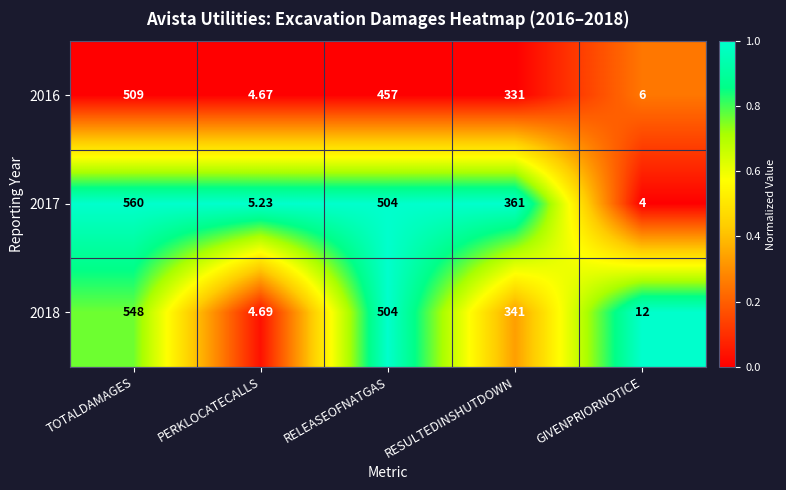

Rank the categories by 2016 value from highest to lowest.

TOTALDAMAGES, RELEASEOFNATGAS, RESULTEDINSHUTDOWN, GIVENPRIORNOTICE, PERKLOCATECALLS